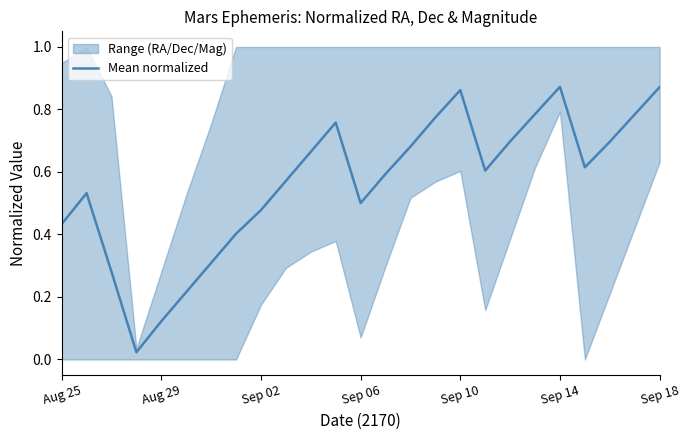

Is it true that Mean normalized equals 1.4 at Sep 14?

False